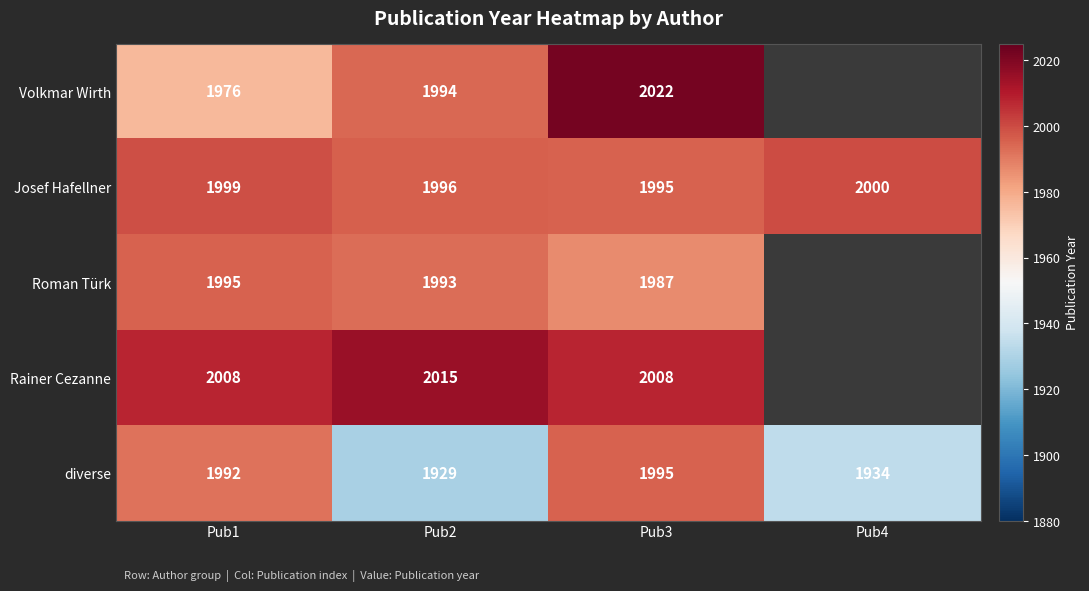

What is the spread (max minus min) of values at Pub1?

32